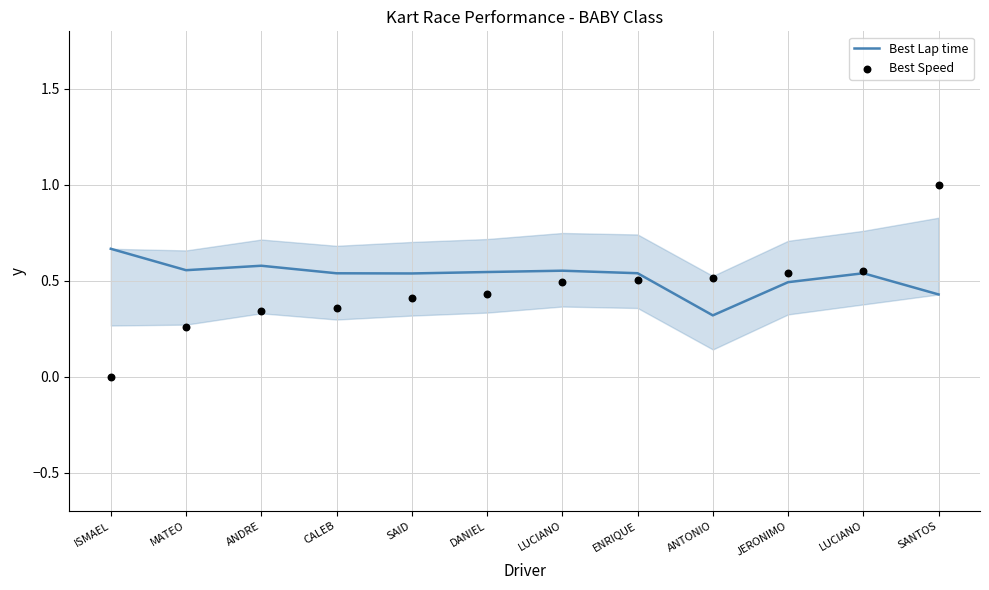

Which series has the largest total across all categories?

Best Lap time